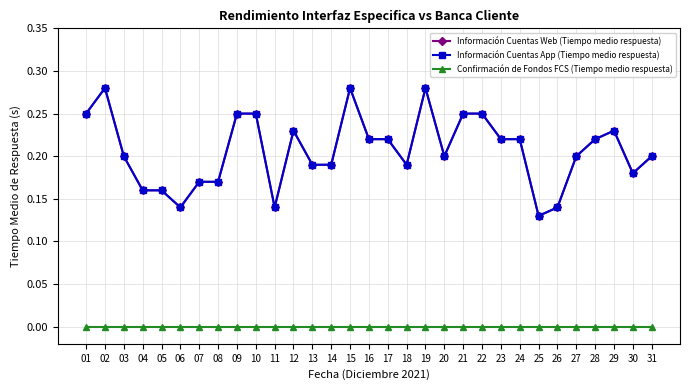

Which series has the largest total across all categories?

Información Cuentas Web (Tiempo medio respuesta)